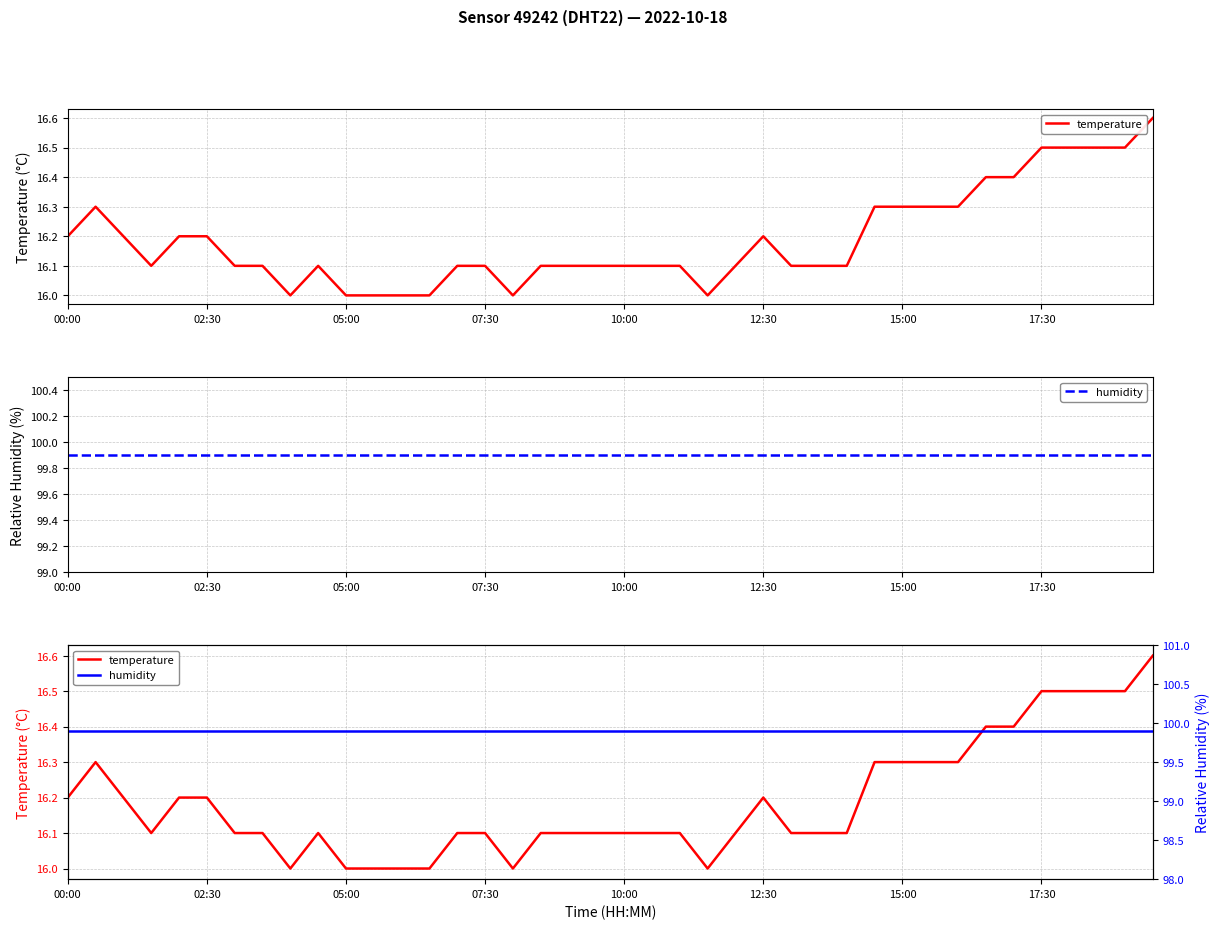

At which category is the sum across all series the highest?

39